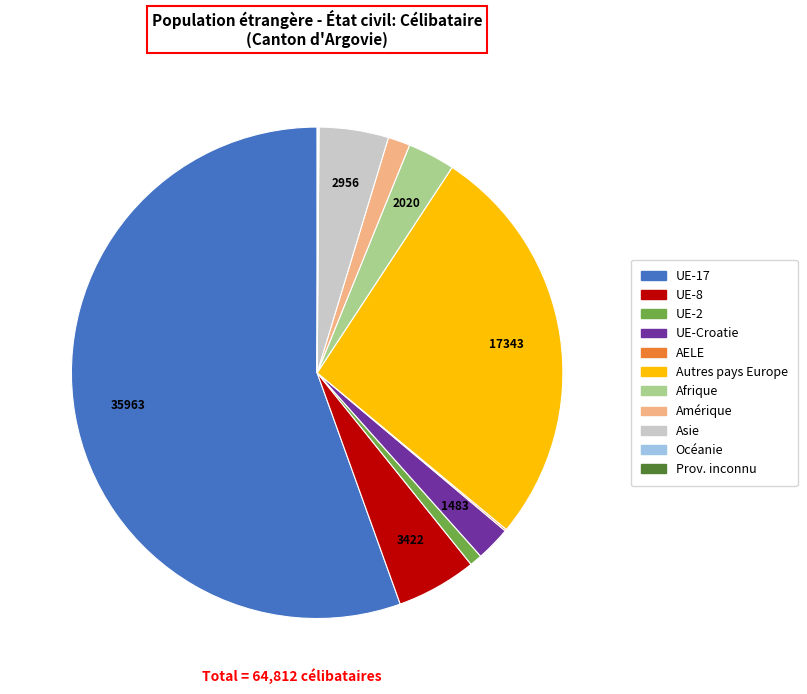

Is there any slice that represents more than half of the pie?

Yes